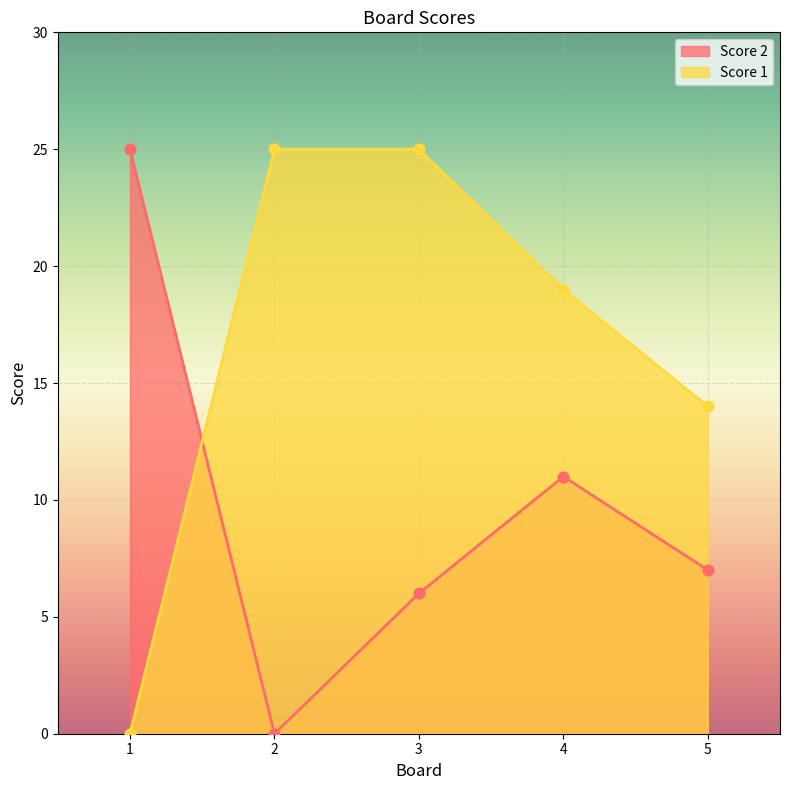

Which series contains the highest Y value?

Score 1